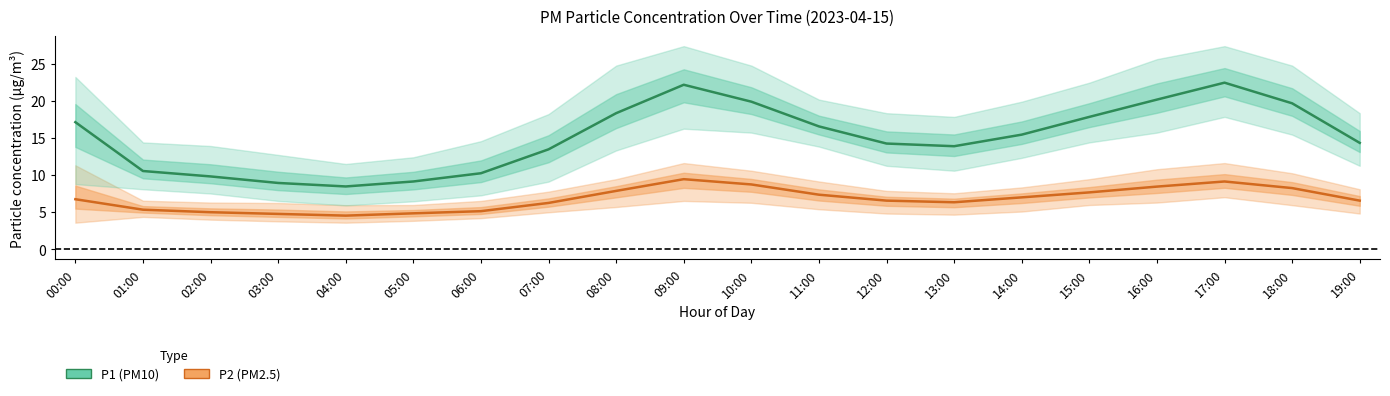

Is the value of P2 (PM2.5) at 09:00 greater than the value of P1 (PM10) at 06:00?

No